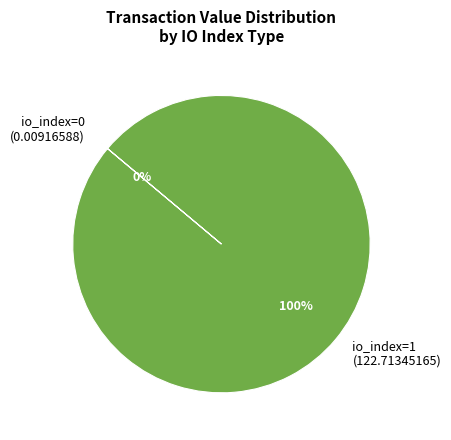

To the nearest percent, what is the difference between the largest and smallest slice percentages?

100%